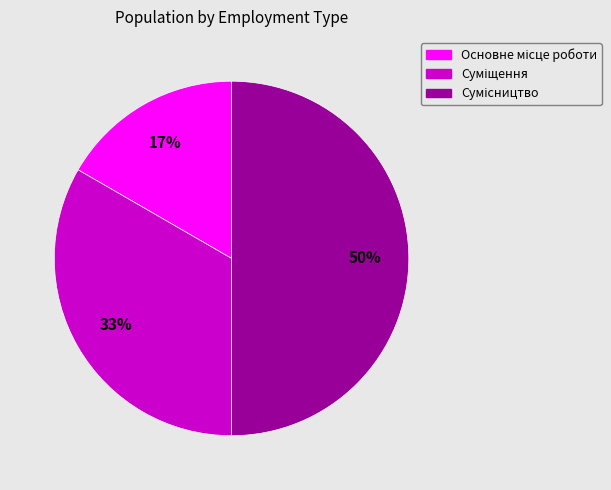

How many segments does this pie chart have?

3